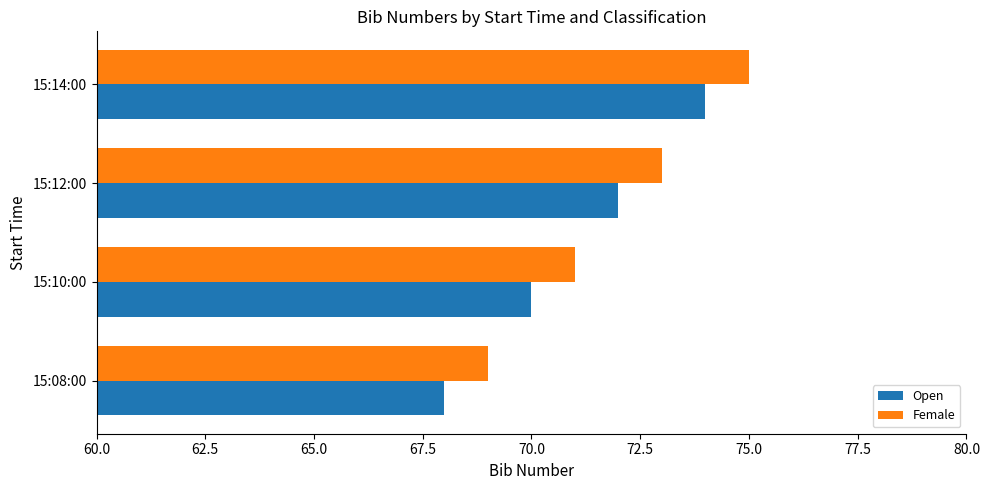

What is the difference between the maximum and minimum values in the Female series?

6